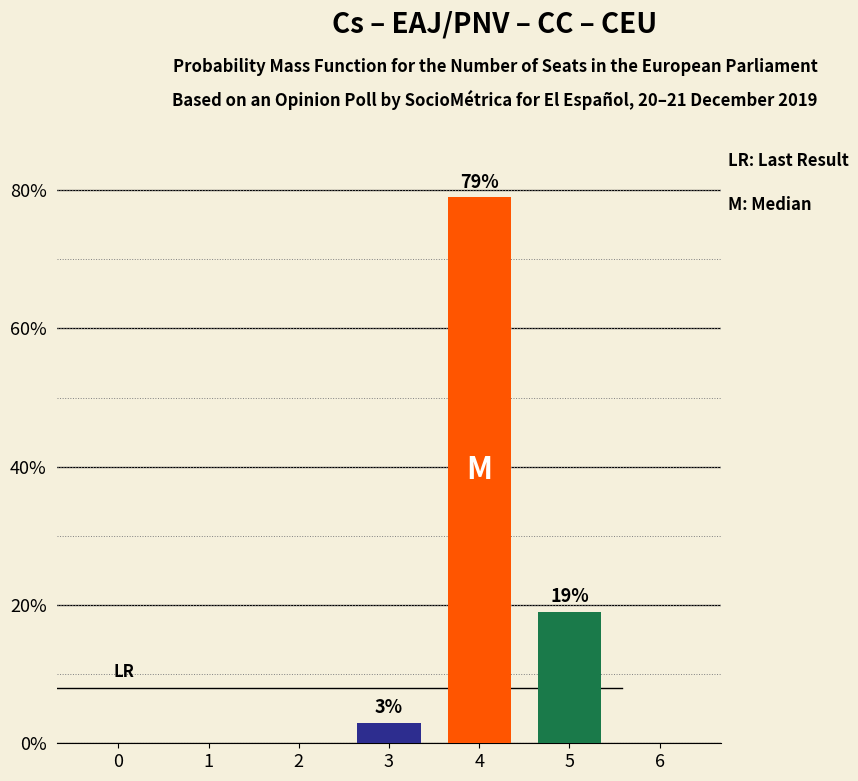

Count the number of data series in this chart.

1